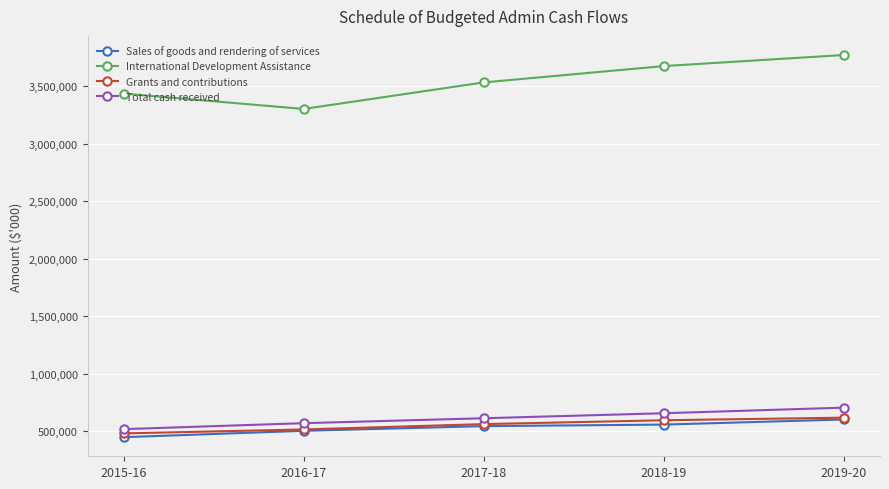

What is the minimum value shown in the chart?

449898